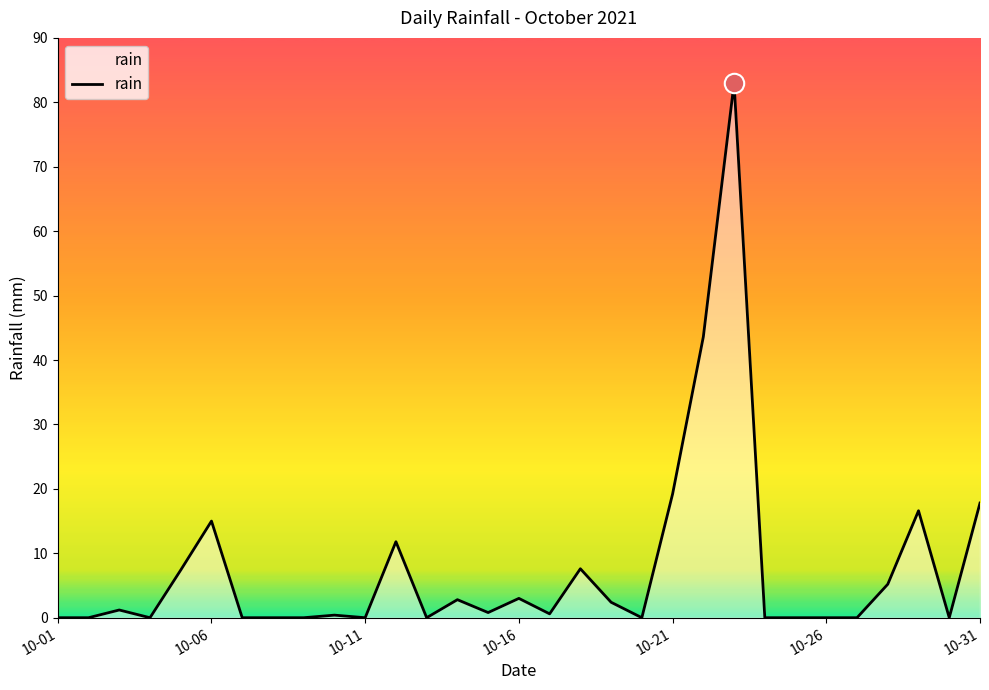

What is the greatest value displayed?

83.0